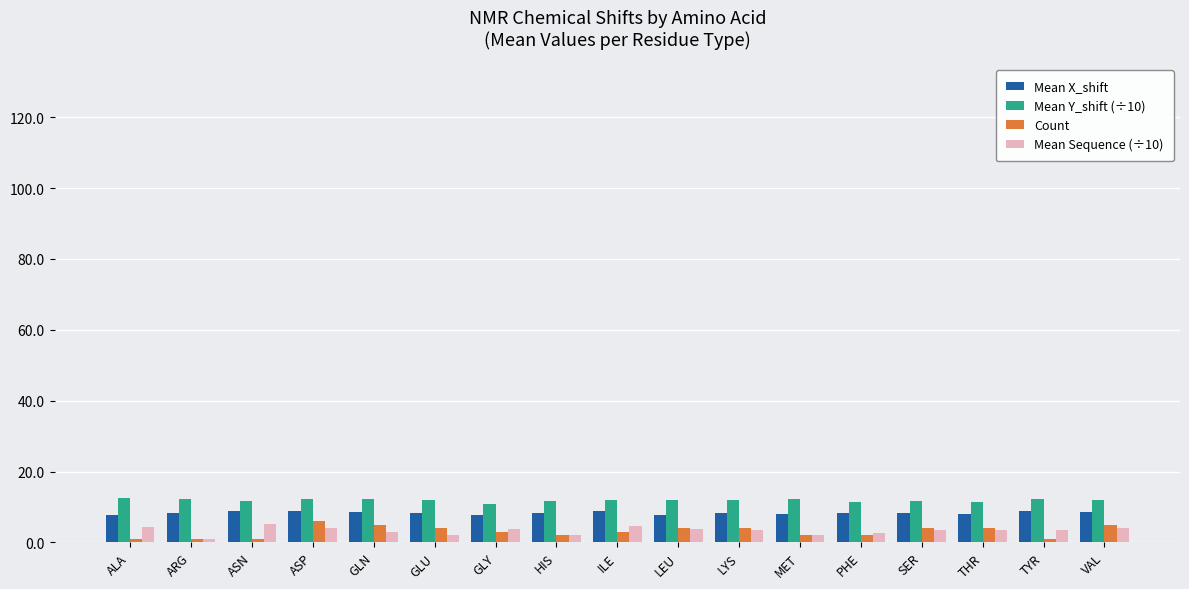

What is the value of the Count bar at the 1st from the left?

1.0